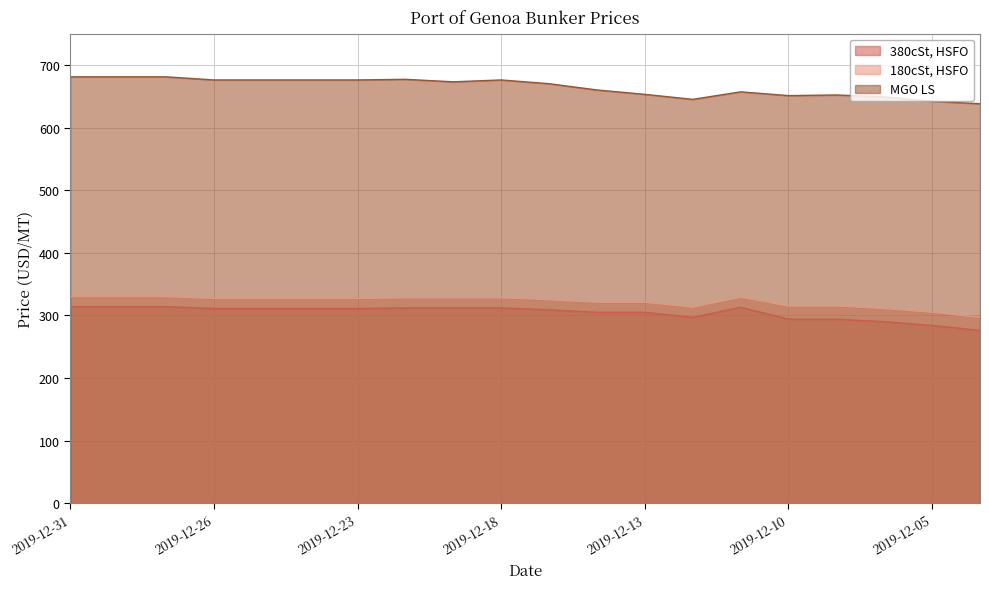

Reading left to right, what are all the values shown in this chart?

380cSt, HSFO: 2019-12-31=314	2019-12-30=314	2019-12-27=314	2019-12-26=311	2019-12-25=311	2019-12-24=311	2019-12-23=311	2019-12-20=312	2019-12-19=312	2019-12-18=312	2019-12-17=309	2019-12-16=305	2019-12-13=305	2019-12-12=297	2019-12-11=313	2019-12-10=294	2019-12-09=294	2019-12-06=290	2019-12-05=284	2019-12-04=276
180cSt, HSFO: 2019-12-31=330	2019-12-30=330	2019-12-27=330	2019-12-26=327	2019-12-25=327	2019-12-24=327	2019-12-23=327	2019-12-20=328	2019-12-19=328	2019-12-18=328	2019-12-17=325	2019-12-16=321	2019-12-13=321	2019-12-12=313	2019-12-11=329	2019-12-10=315	2019-12-09=315	2019-12-06=311	2019-12-05=305	2019-12-04=297
MGO LS: 2019-12-31=681	2019-12-30=681	2019-12-27=681	2019-12-26=676	2019-12-25=676	2019-12-24=676	2019-12-23=676	2019-12-20=677	2019-12-19=673	2019-12-18=676	2019-12-17=670	2019-12-16=660	2019-12-13=653	2019-12-12=645	2019-12-11=657	2019-12-10=651	2019-12-09=652	2019-12-06=649	2019-12-05=642	2019-12-04=638